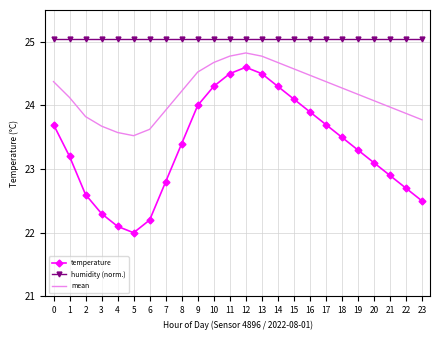

What are all the series names shown in the legend?

temperature, humidity (norm.), mean